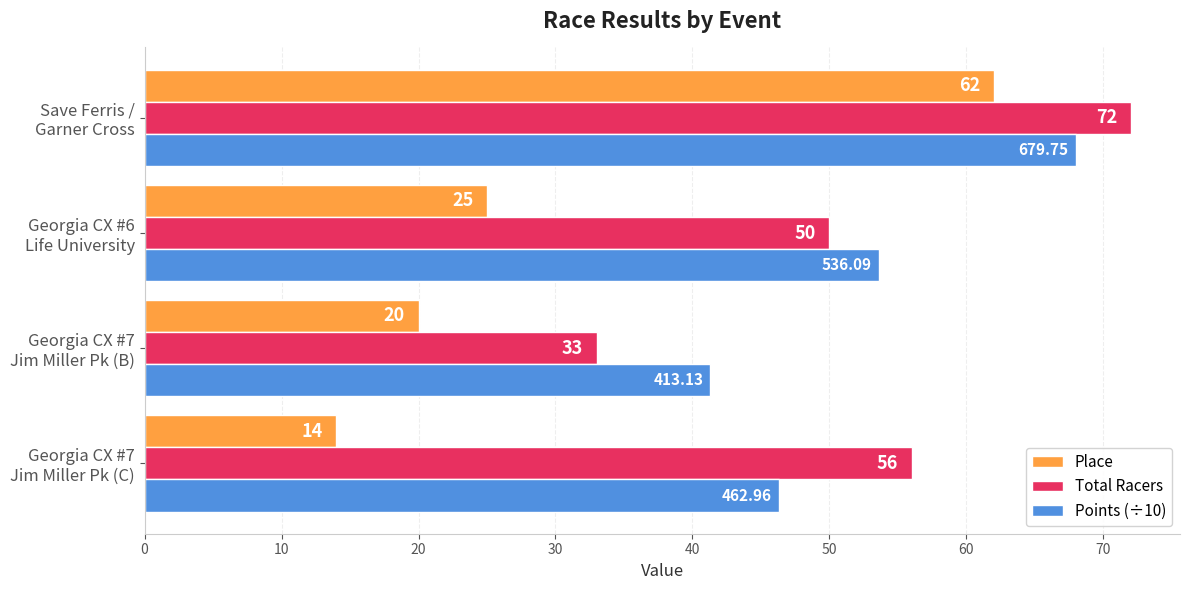

Which series has the largest total across all categories?

Total Racers